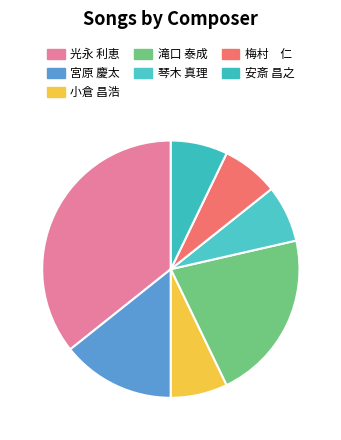

Count the number of slices in the pie.

7